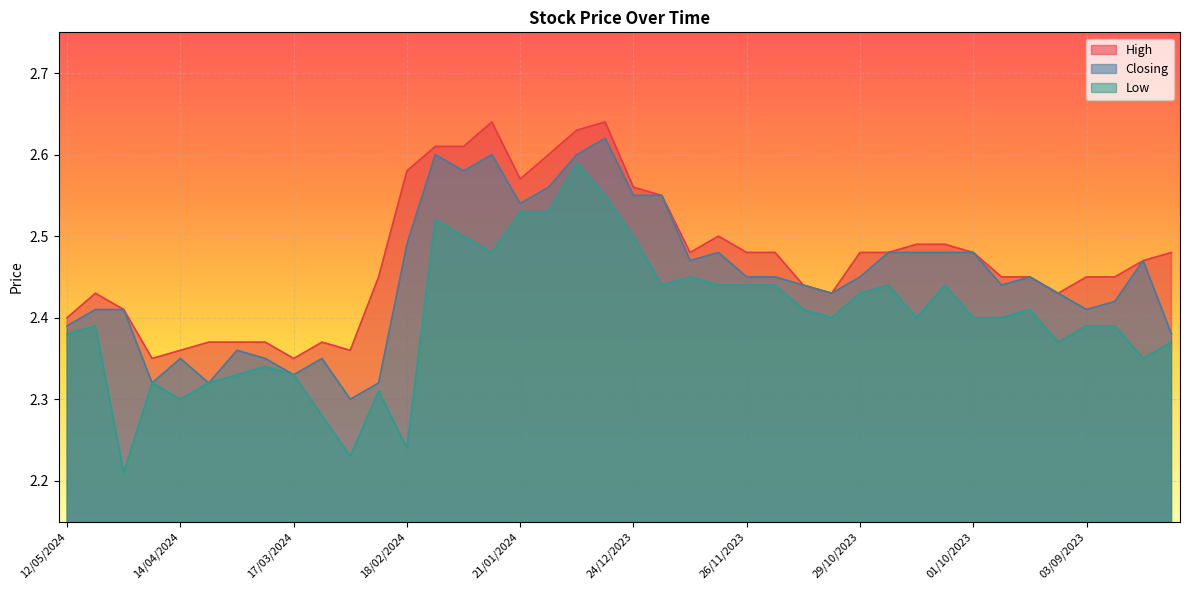

True or false: Closing and High intersect in this chart.

False